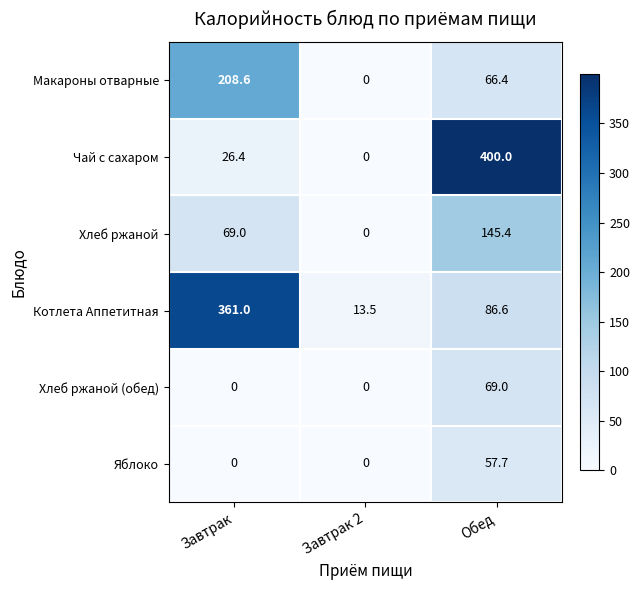

Reading right to left, extract all data points from this chart.

Макароны отварные: Обед=66.4	Завтрак 2=0.0	Завтрак=208.6
Чай с сахаром: Обед=400.0	Завтрак 2=0.0	Завтрак=26.4
Хлеб ржаной: Обед=145.4	Завтрак 2=0.0	Завтрак=69.0
Котлета Аппетитная: Обед=86.6	Завтрак 2=13.5	Завтрак=361.0
Хлеб ржаной (обед): Обед=69.0	Завтрак 2=0.0	Завтрак=0.0
Яблоко: Обед=57.7	Завтрак 2=0.0	Завтрак=0.0